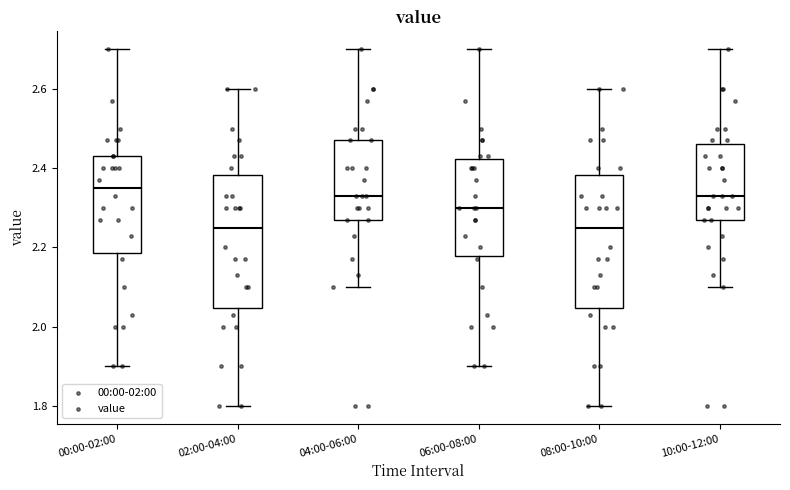

Which box's median line is the highest?

00:00-02:00